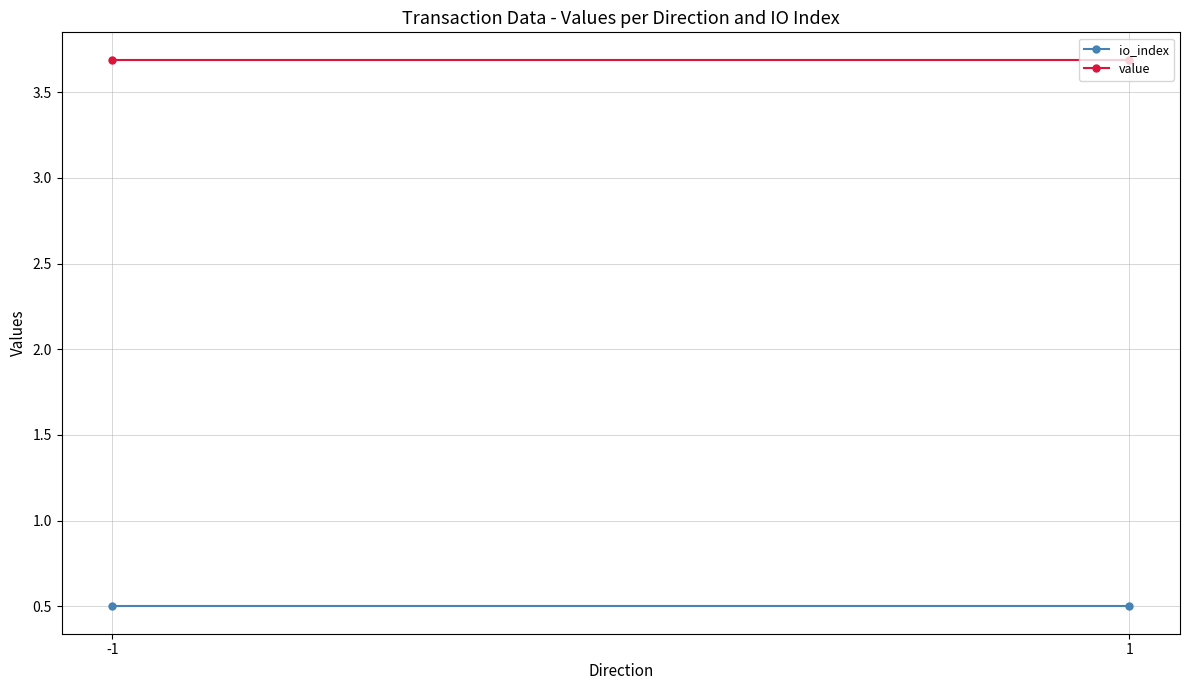

Is the value of value at -1 greater than the value of io_index at 1?

Yes